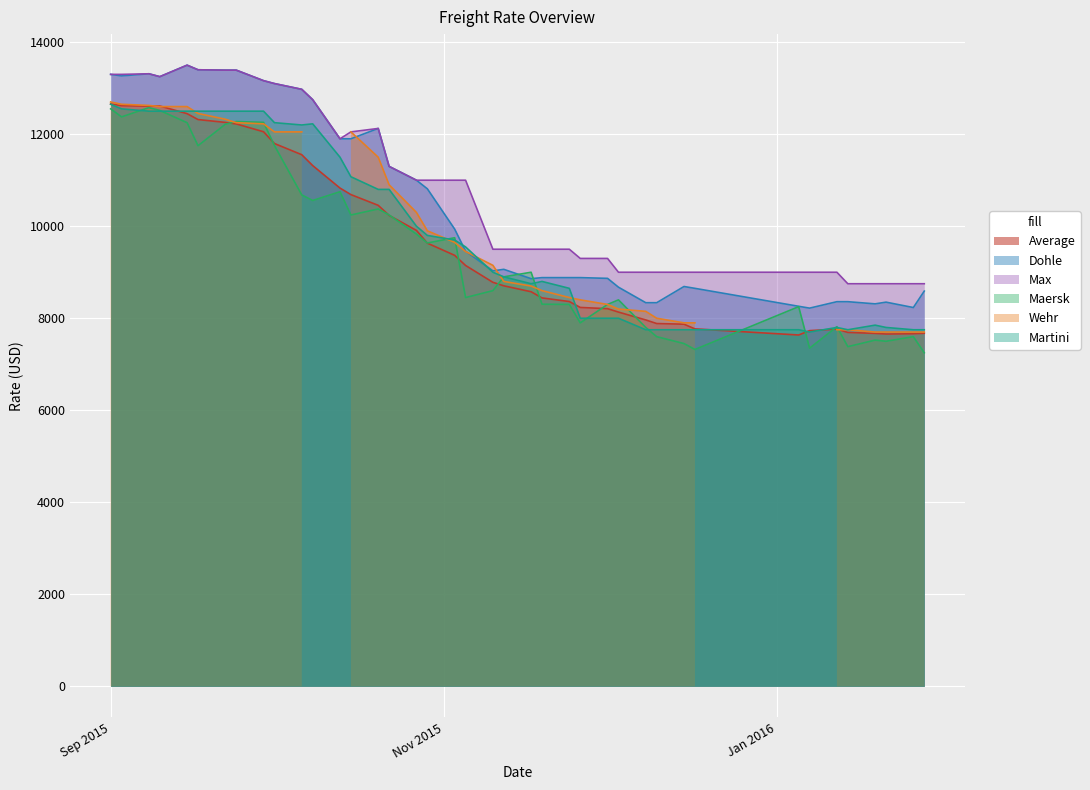

Which has a higher value, 15.12.2015 or 20.10.2015?

20.10.2015